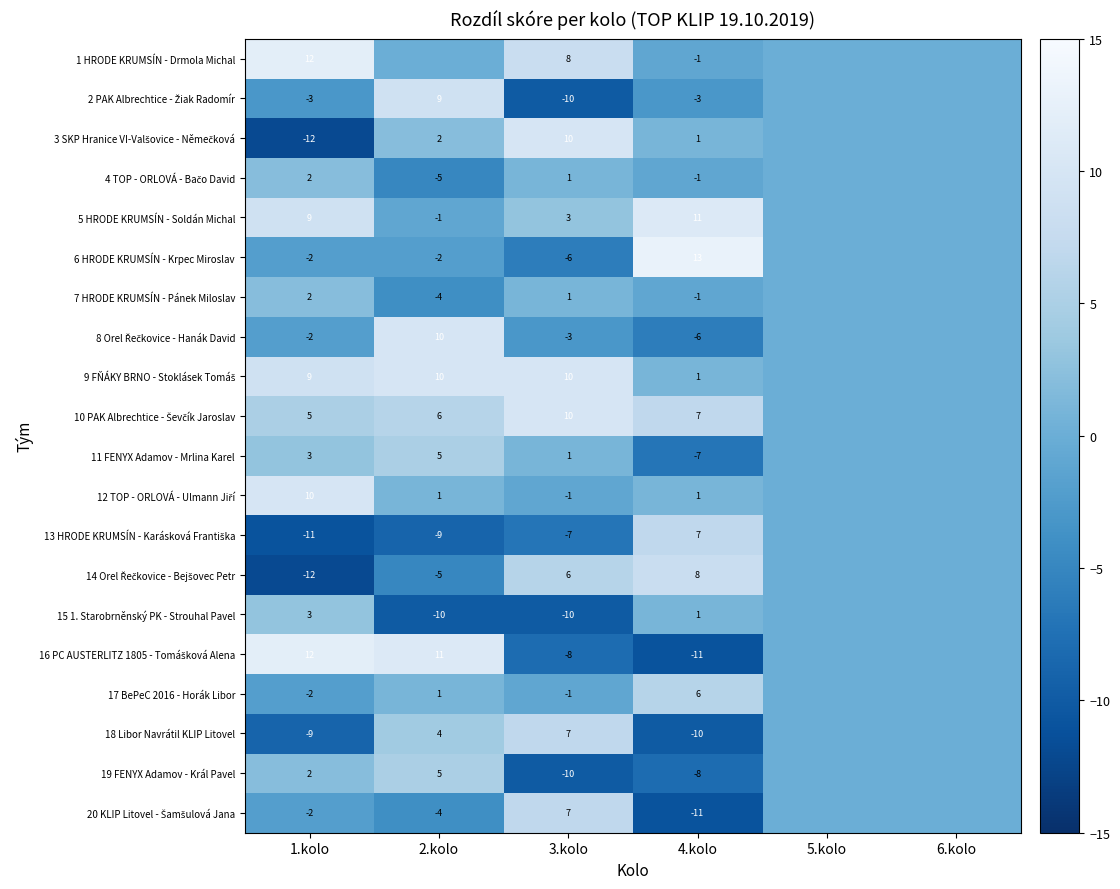

What is the difference between the highest and lowest values at 4.kolo?

24